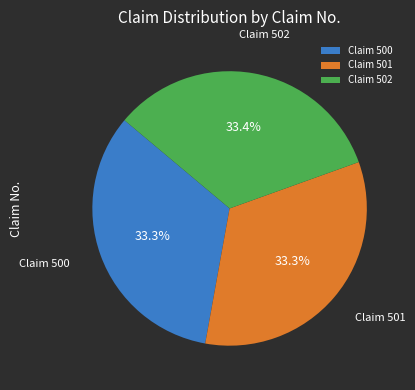

To the nearest percent, what is the average slice percentage?

33%